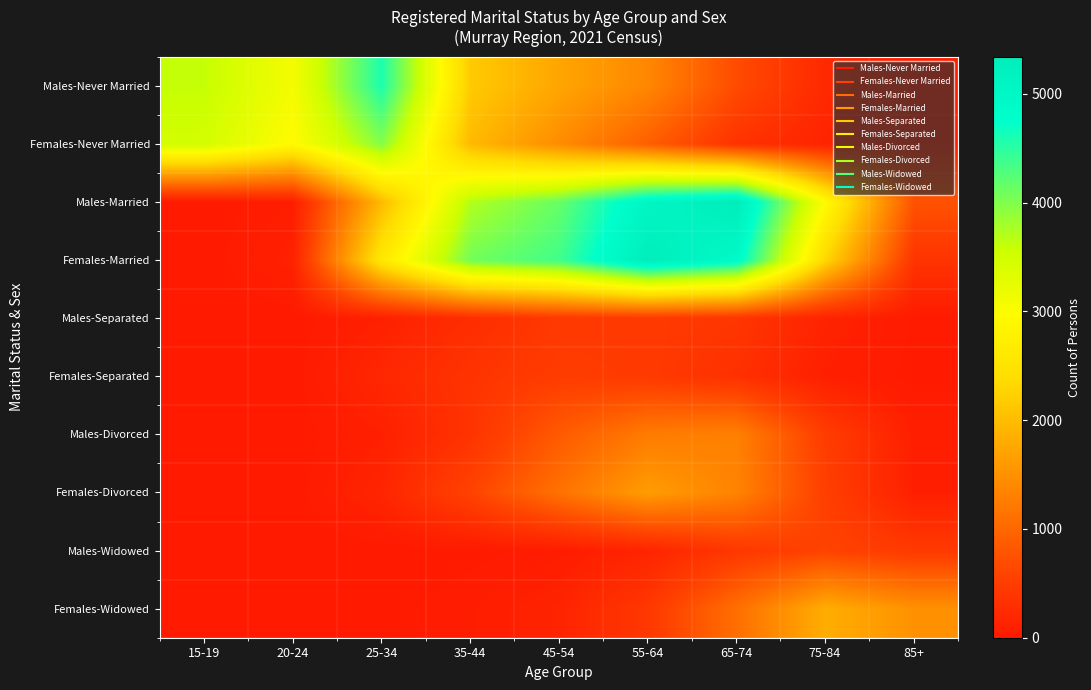

What is the total value across all series at 15-19?

7094